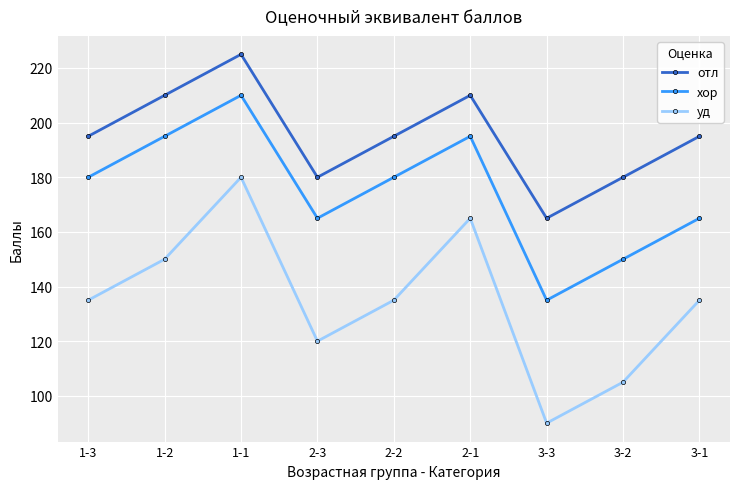

What is the approximate value of хор at 2-3?

165